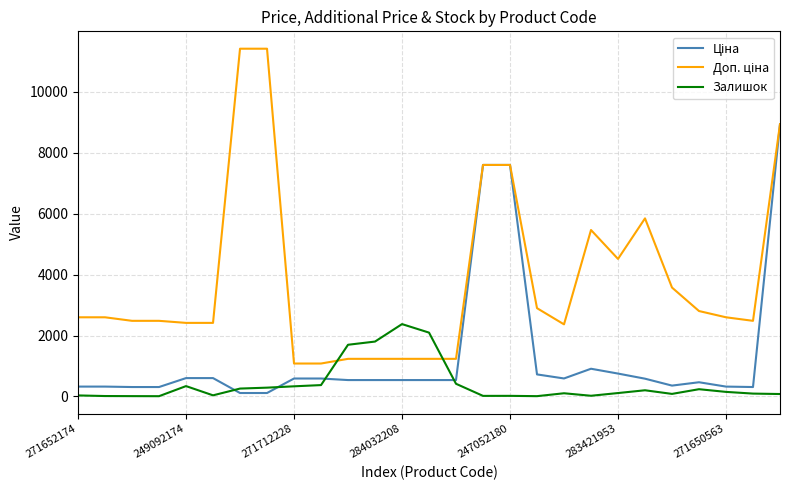

How many series are shown in this chart?

3